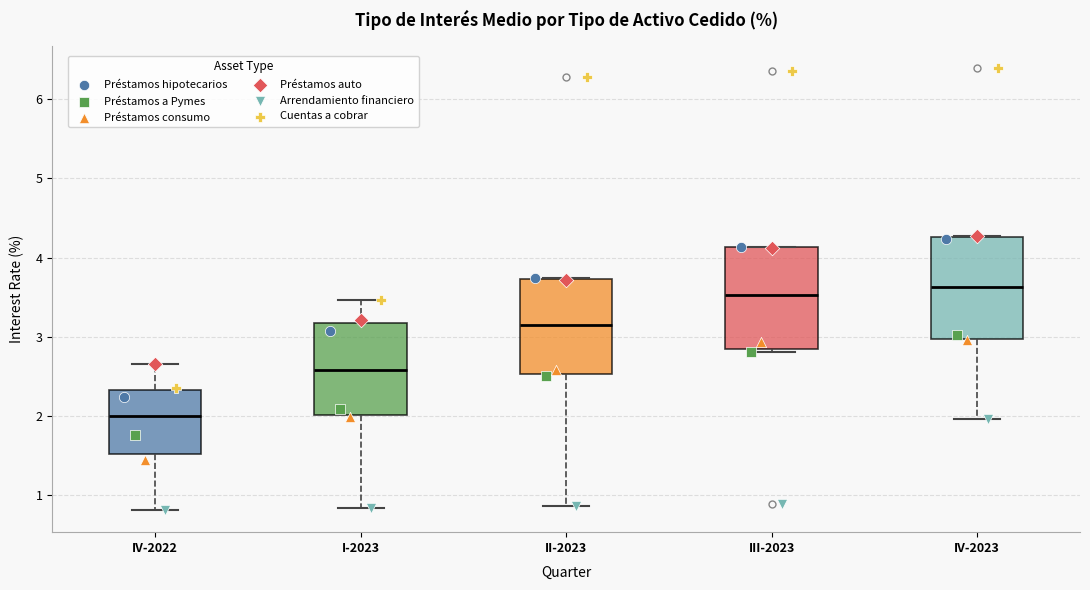

Reading left to right, read every box against the y-axis: the position of its median line, the range the box covers, and the ends of its whiskers. The values are not printed on the chart, so give them approximately, as read against the axis.

IV-2022: median 2.0, box 1.5 to 2.3, whiskers 0.8 to 2.7
I-2023: median 2.6, box 2.0 to 3.2, whiskers 0.8 to 3.5
II-2023: median 3.2, box 2.5 to 3.7, whiskers 0.9 to 3.7
III-2023: median 3.5, box 2.8 to 4.1, whiskers 2.8 to 4.1
IV-2023: median 3.6, box 3.0 to 4.3, whiskers 2.0 to 4.3